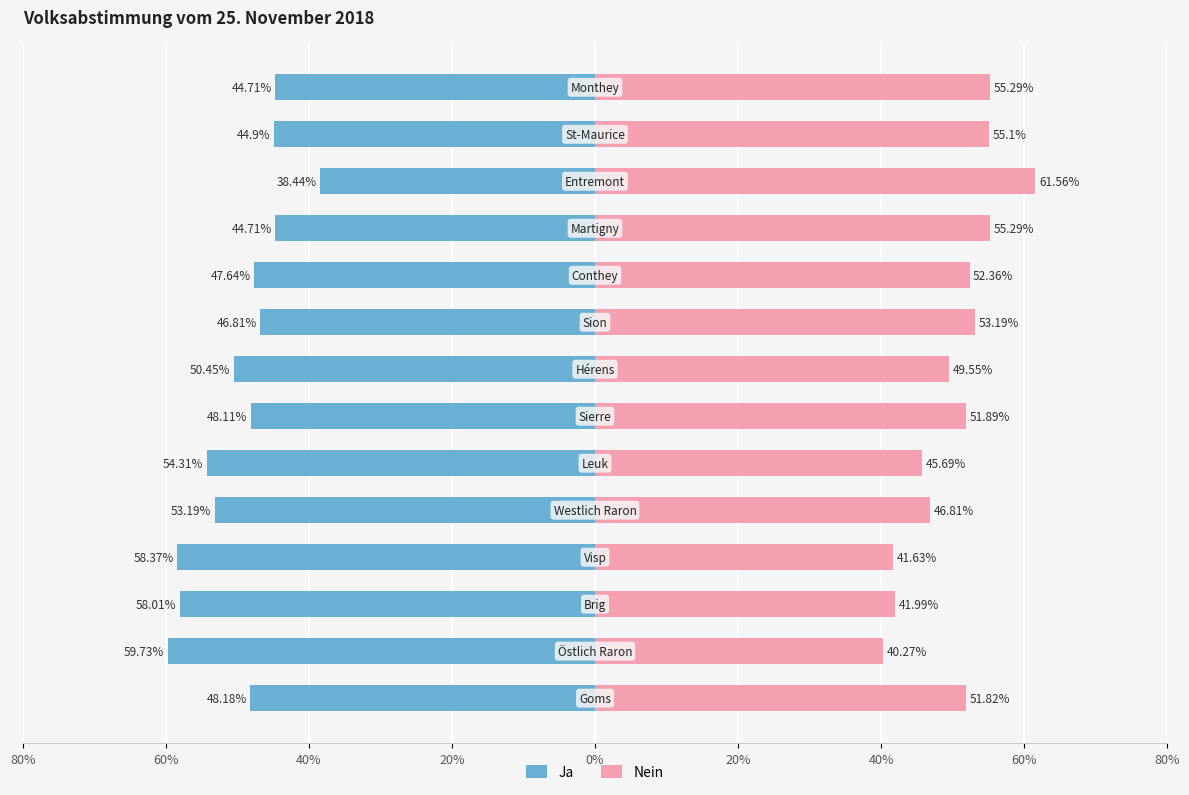

True or false: Ja has a value of -85.5 at 20%.

False